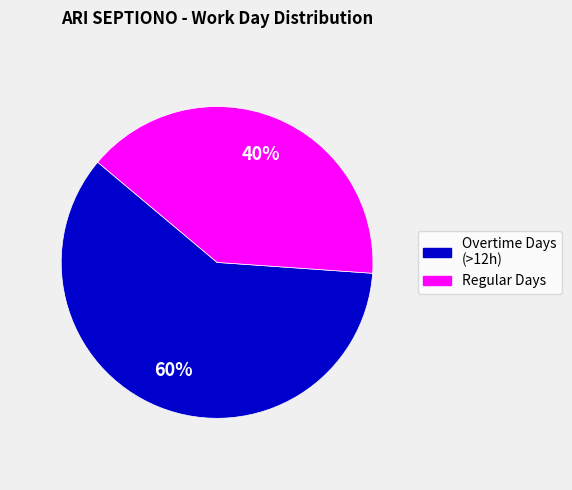

To the nearest percent, what is the difference between the largest and smallest slice percentages?

20%